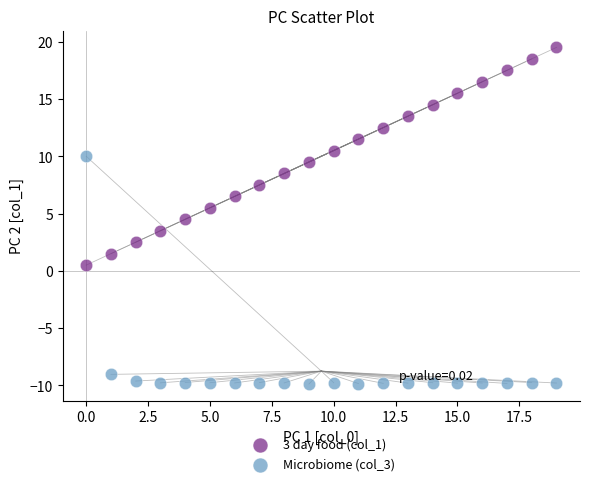

Which series contains the highest Y value?

3 day food (col_1)